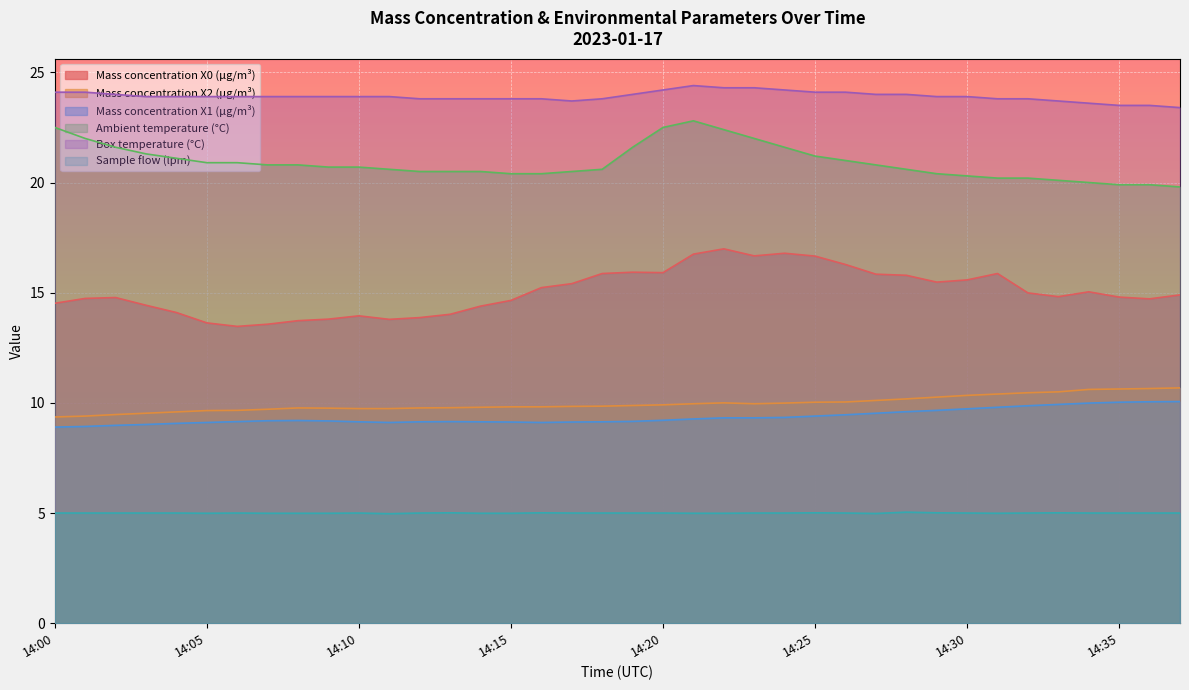

In Mass concentration X0 (μg/m³), how many points are higher than both neighbors (excluding endpoints)?

7